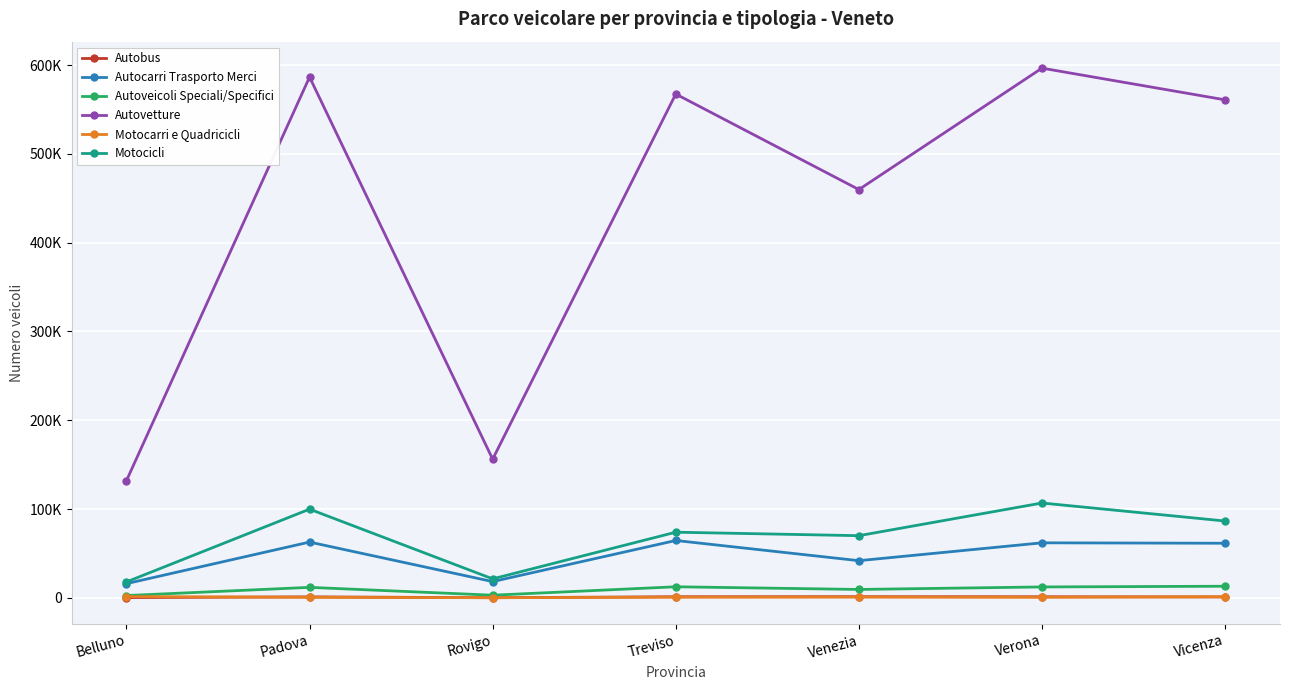

What is the difference between the maximum and minimum values in the Motocarri e Quadricicli series?

1303